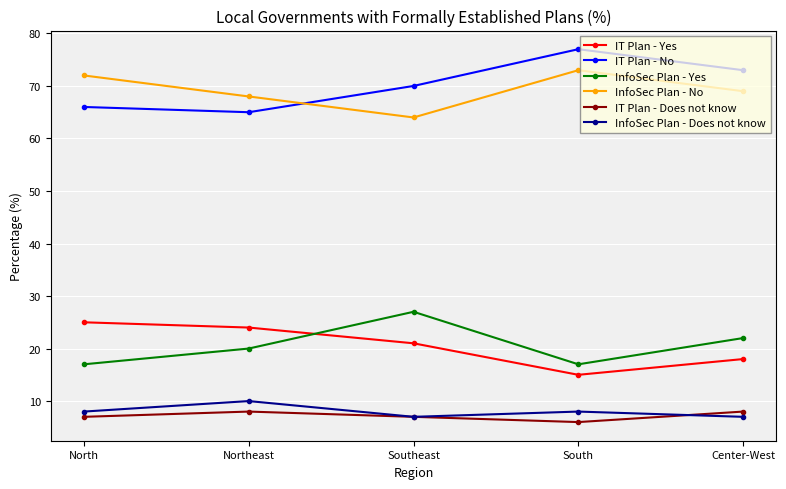

What is the label of the 1st point from the right?

Center-West